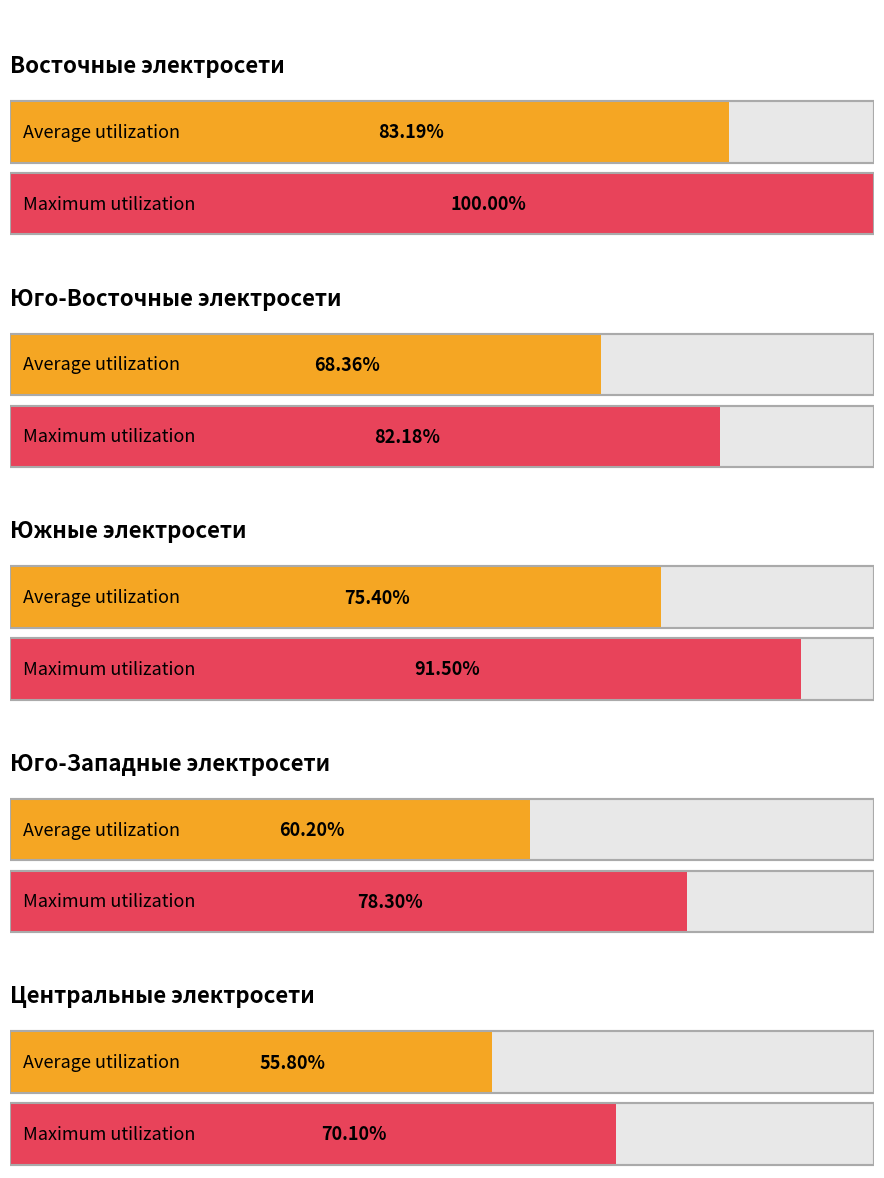

Does the chart contain stacked bars?

No